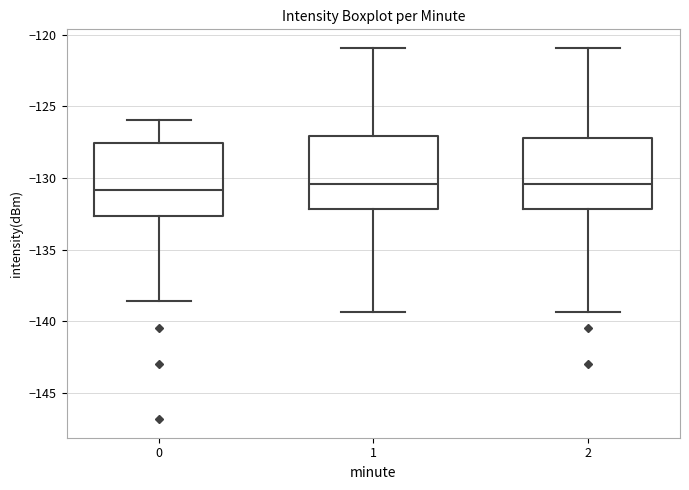

Where does the lower whisker of the box at x = 2 end on the y-axis? The values are not printed on the chart, so give them approximately, as read against the axis.

-139.5